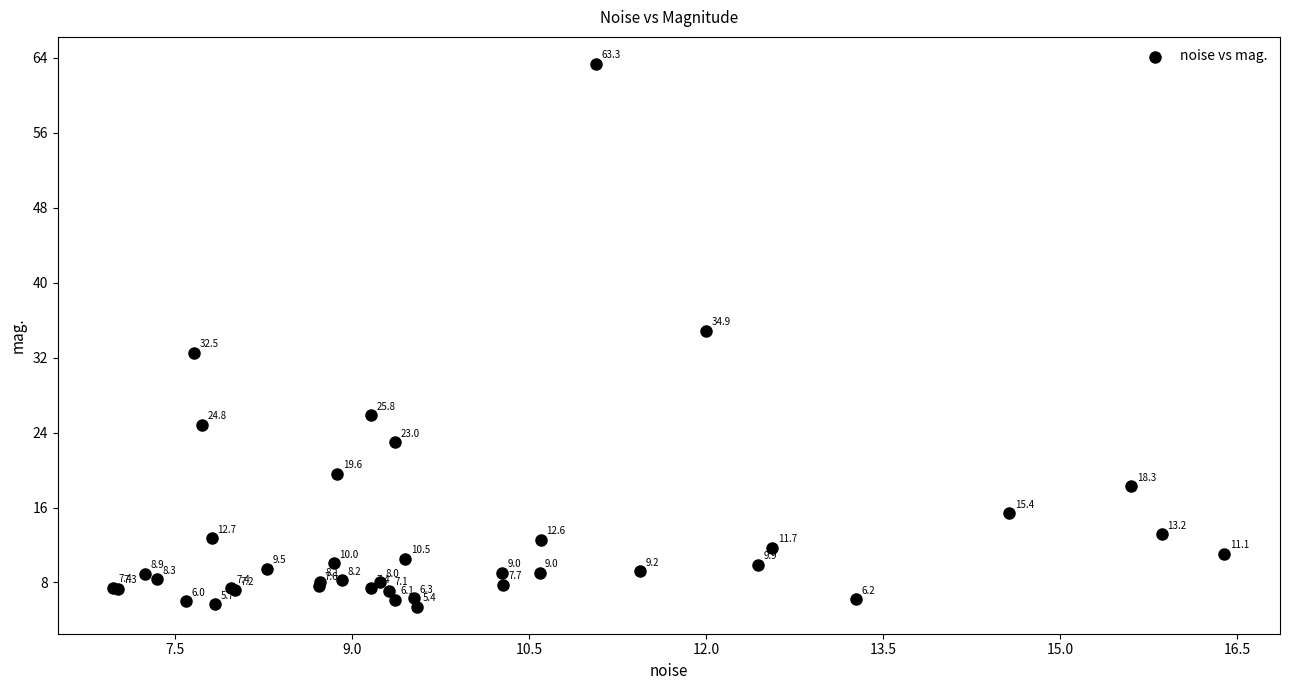

What Y value in the scatter plot is closest to 34?

34.9